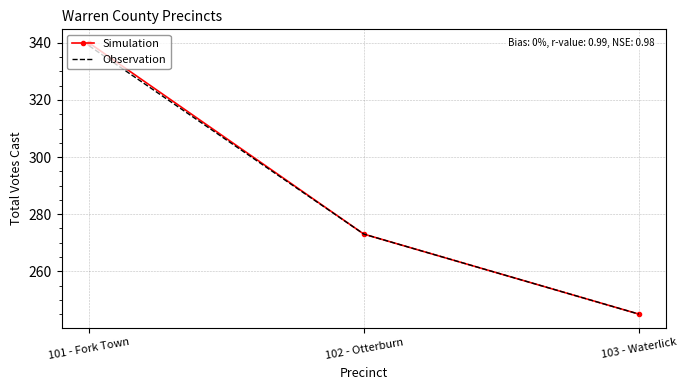

What are all the series names shown in the legend?

Simulation, Observation